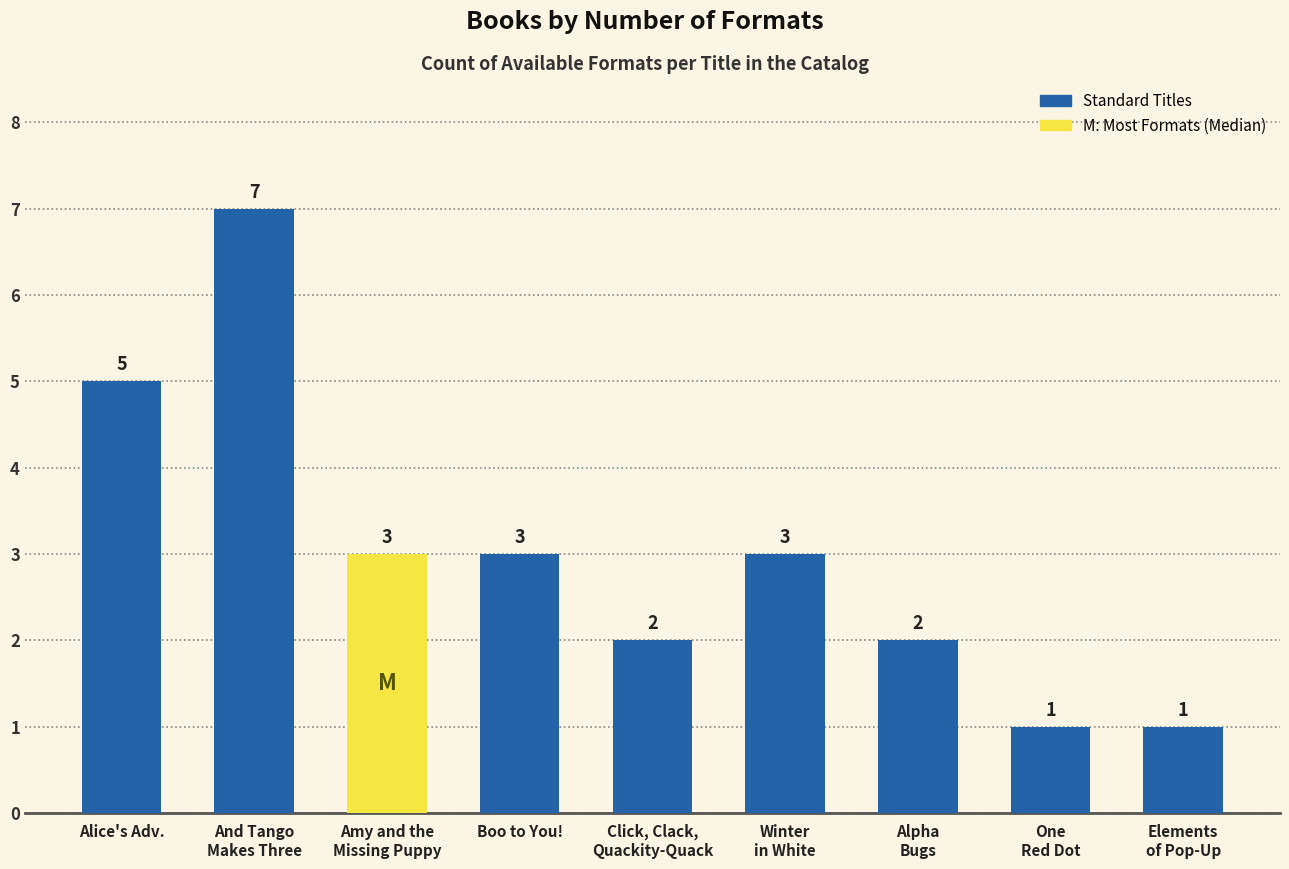

What is the maximum value shown in the chart?

7